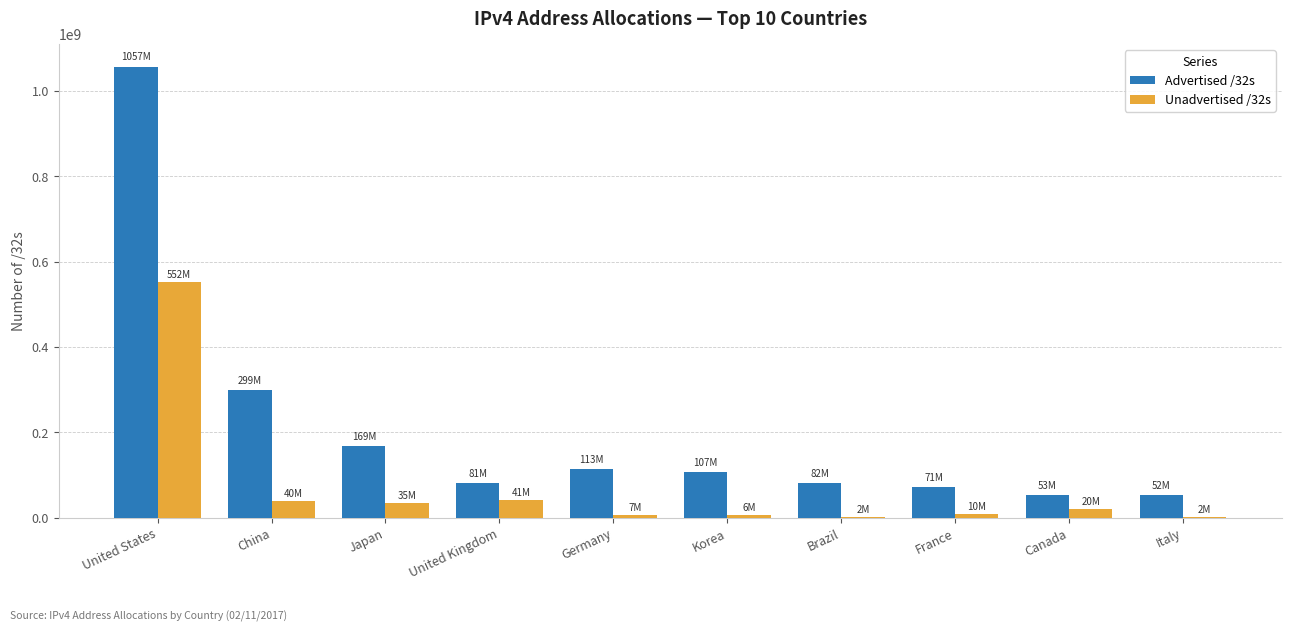

At which category is the sum across all series the highest?

United States